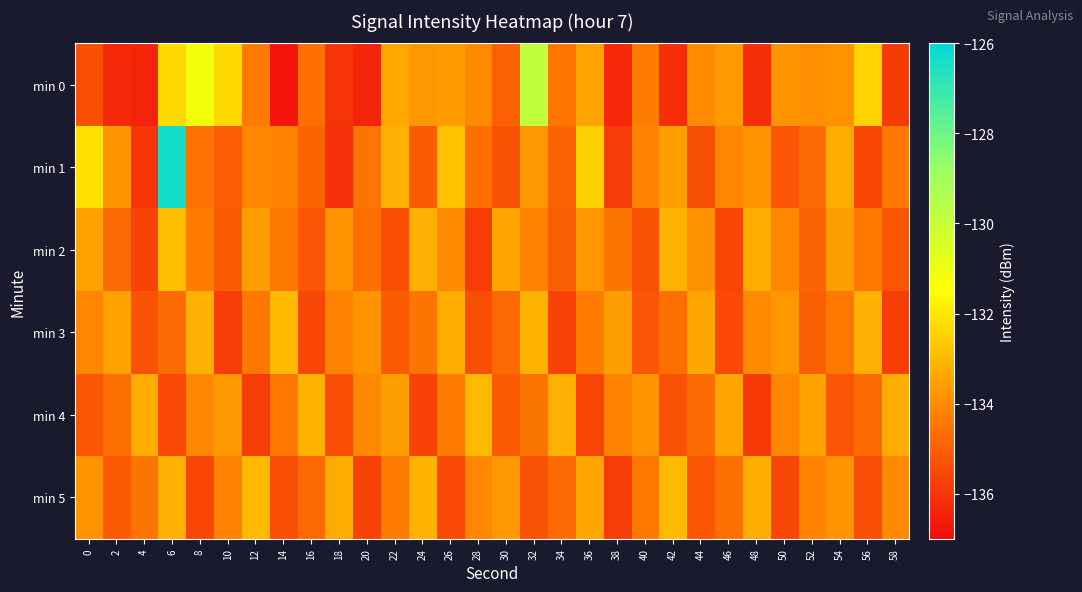

What is the total value across all series at 46?

-806.9